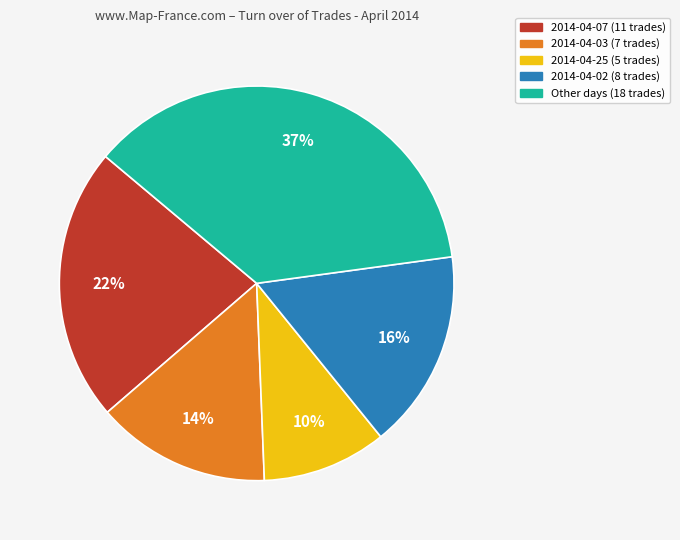

Does any single category account for the majority?

No